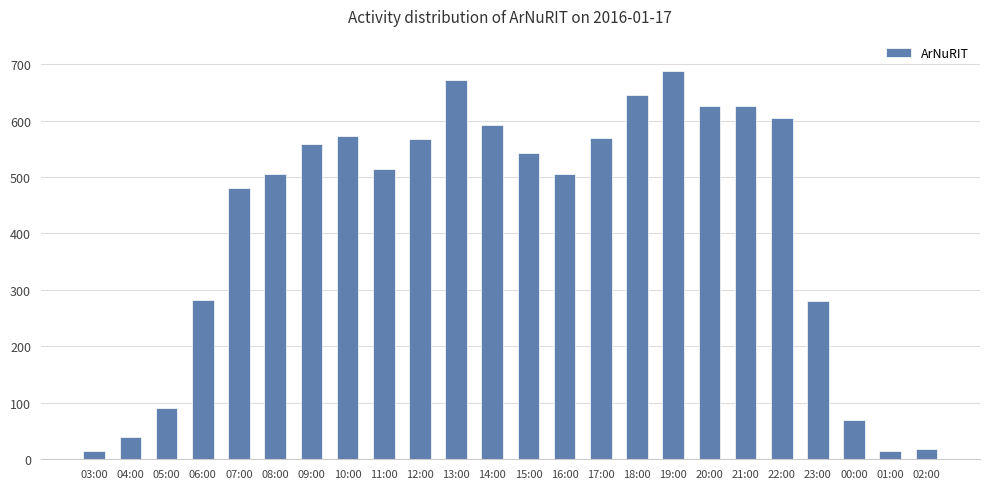

The value at 02:00 is 18. True or false?

True